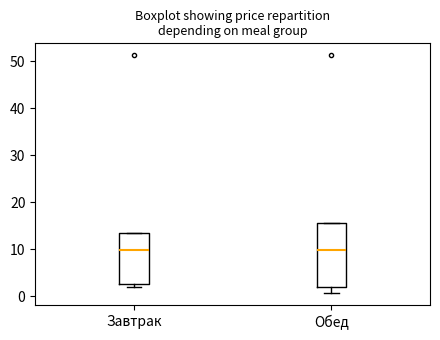

Reading left to right, transcribe this box plot: for each box, give where its median line is, the range the box spans, and where its two whiskers end, as read against the y-axis. The values are not printed on the chart, so give them approximately, as read against the axis.

Завтрак: median 10, box 3 to 14, whiskers 2 to 14
Обед: median 10, box 2 to 16, whiskers 1 to 16